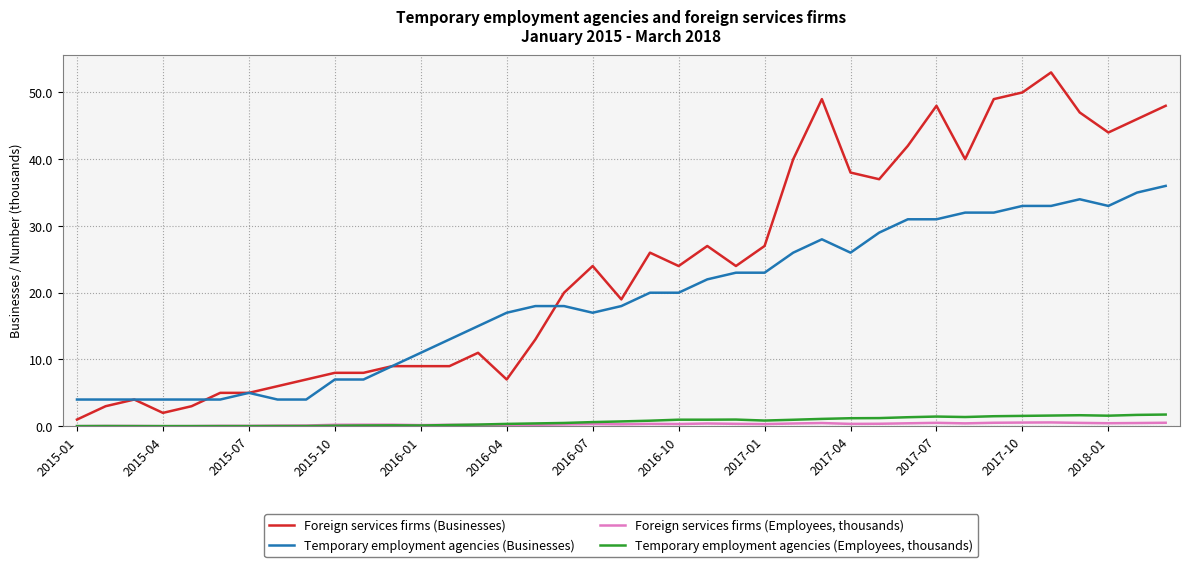

True or false: Temporary employment agencies (Businesses) and Foreign services firms (Employees, thousands) cross at least once.

False